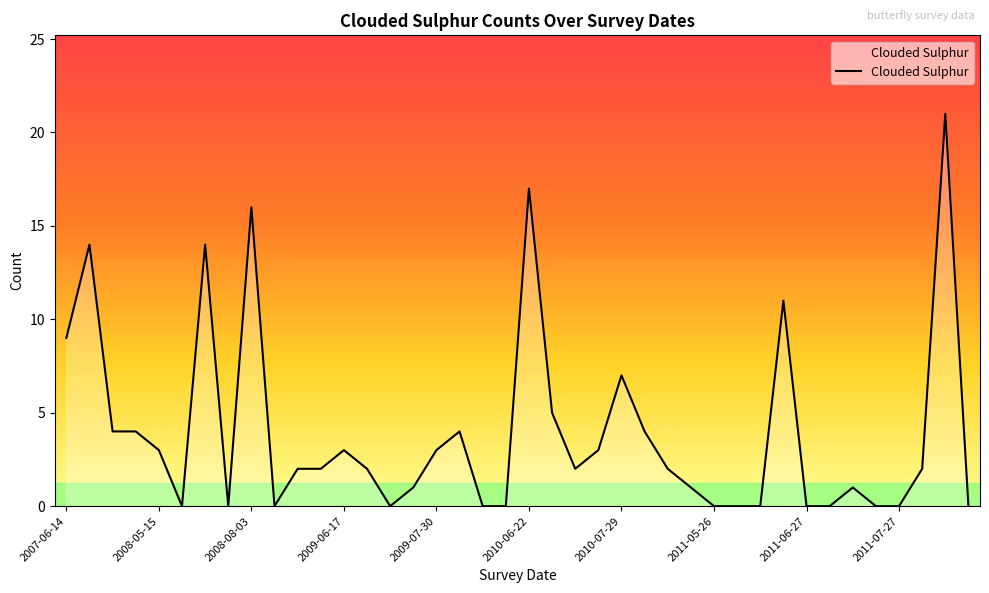

What is the greatest value displayed?

21